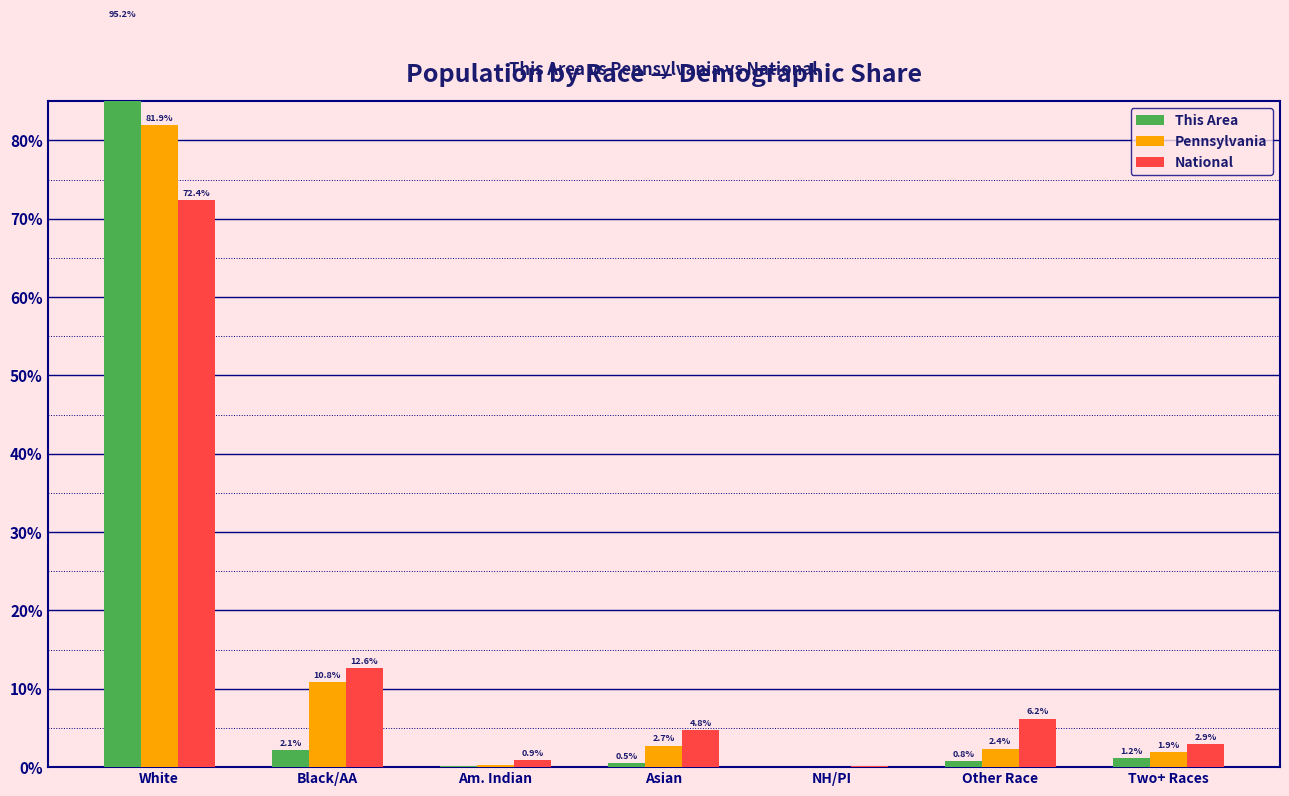

Which label corresponds to the largest value in the chart?

White